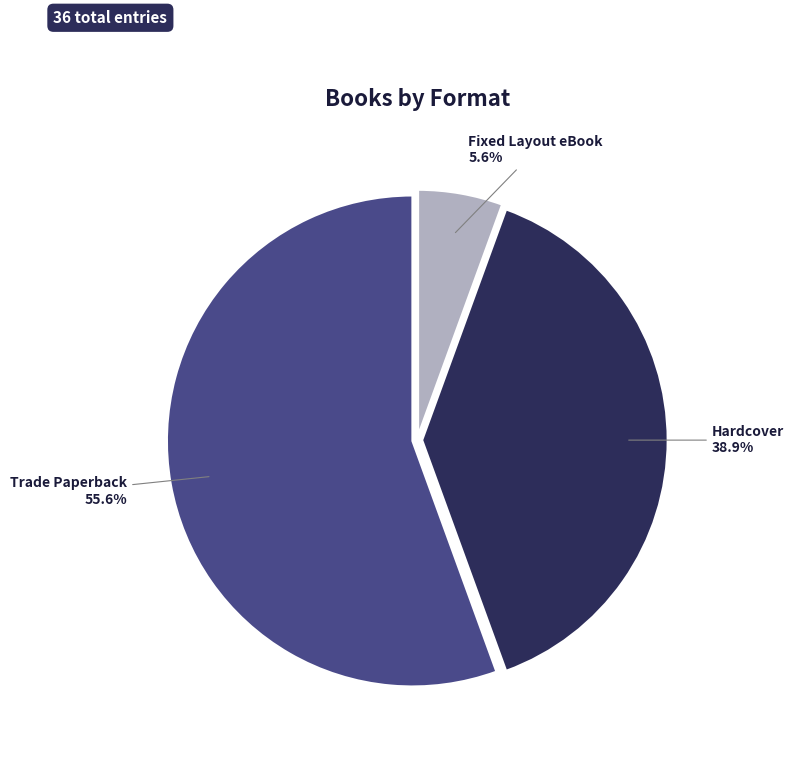

Which category has the smallest portion of the pie?

Fixed Layout eBook